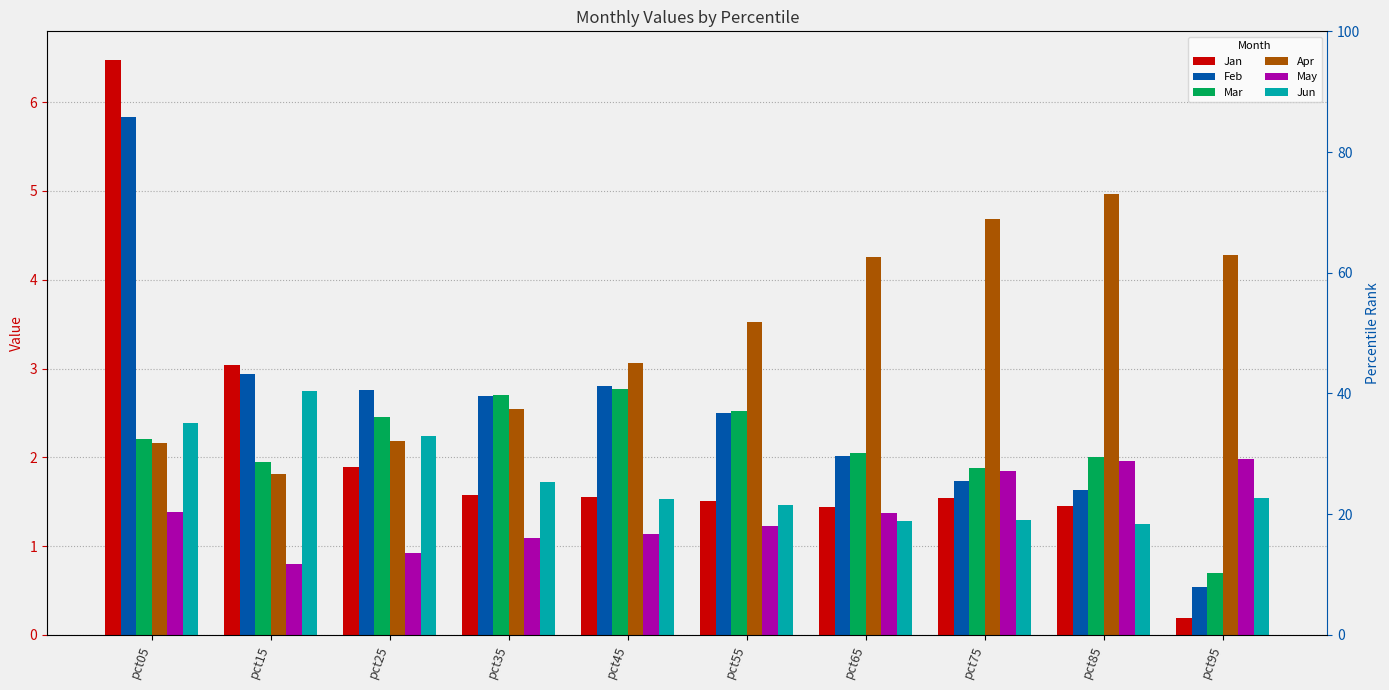

At which label does Mar reach its peak?

pct45